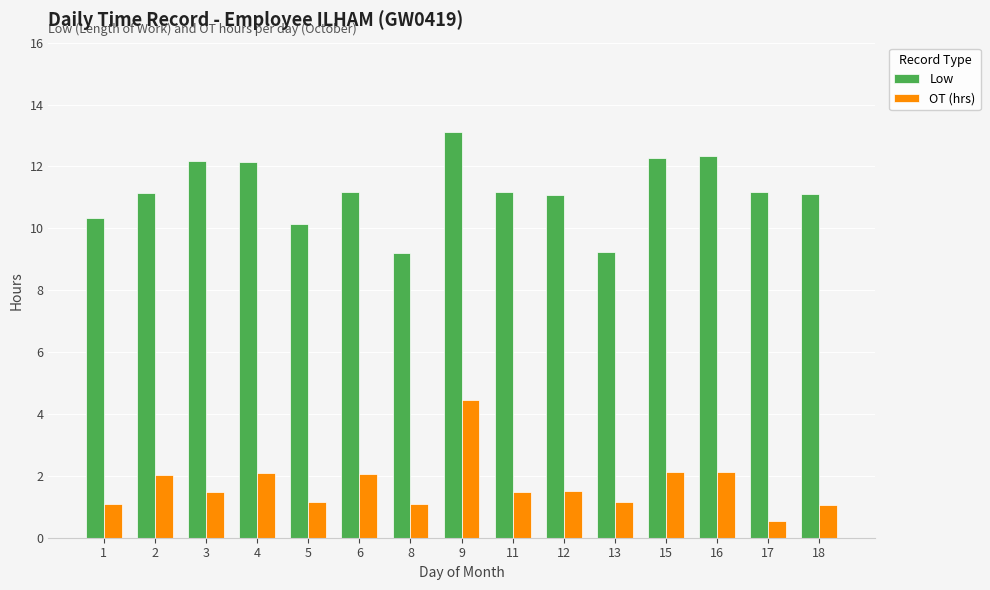

How many bars are there in total?

30